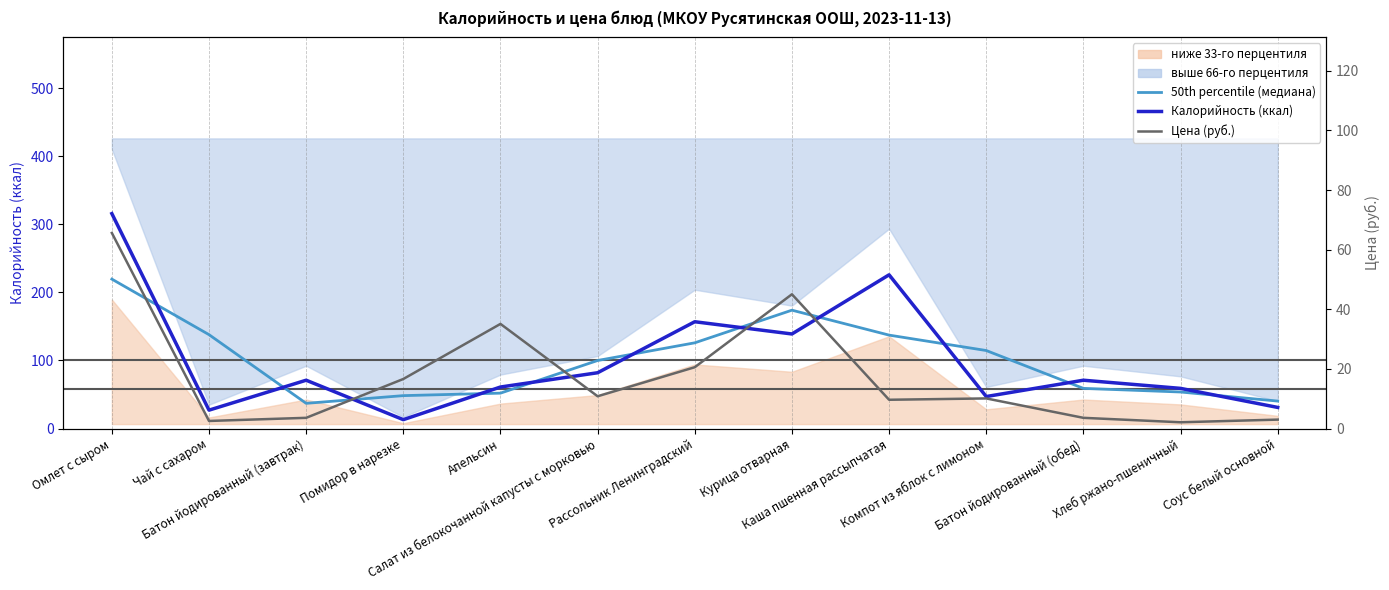

Where is the first local minimum for Калорийность (ккал)?

Чай с сахаром